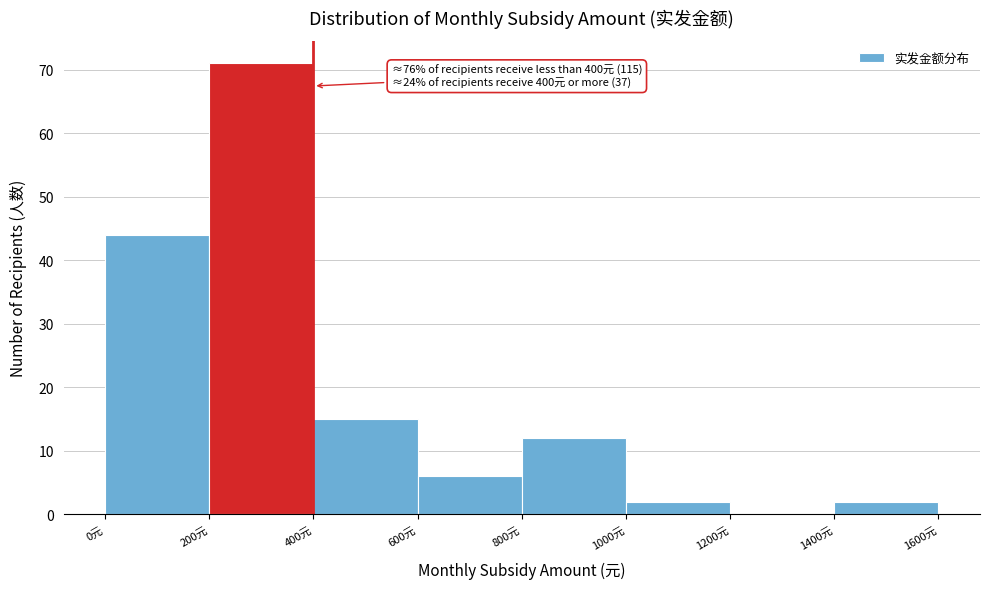

Which range on the x-axis has the tallest bar?

200 to 400